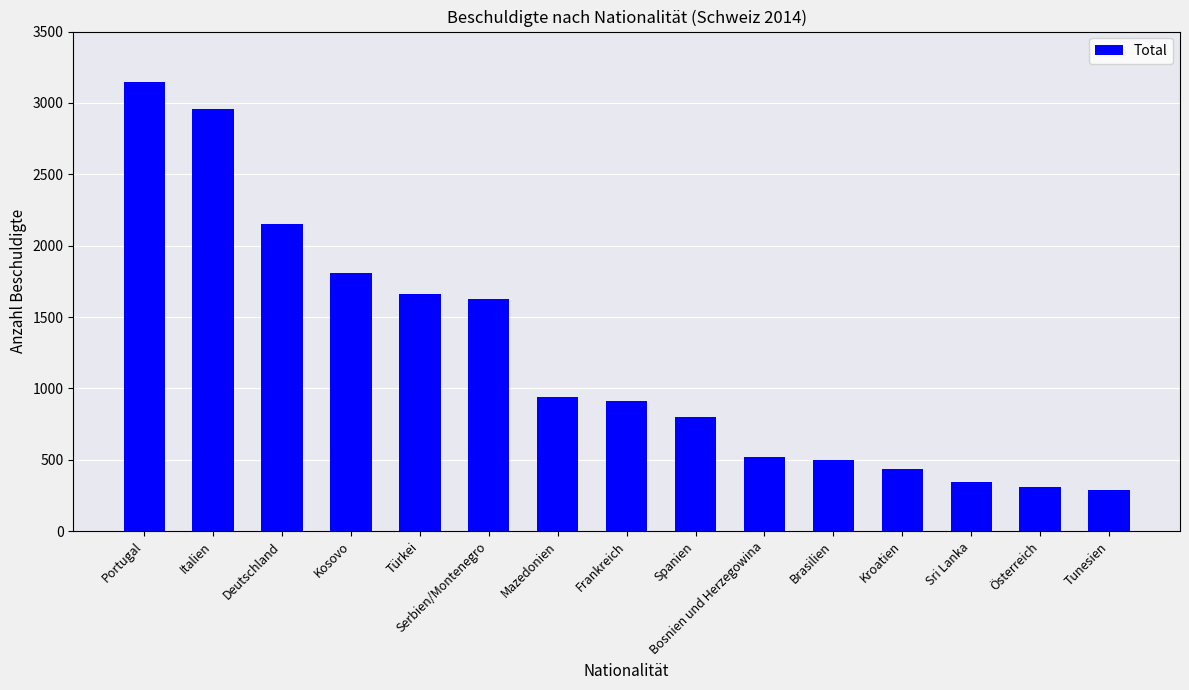

What is the difference between the values at Portugal and Mazedonien?

2205